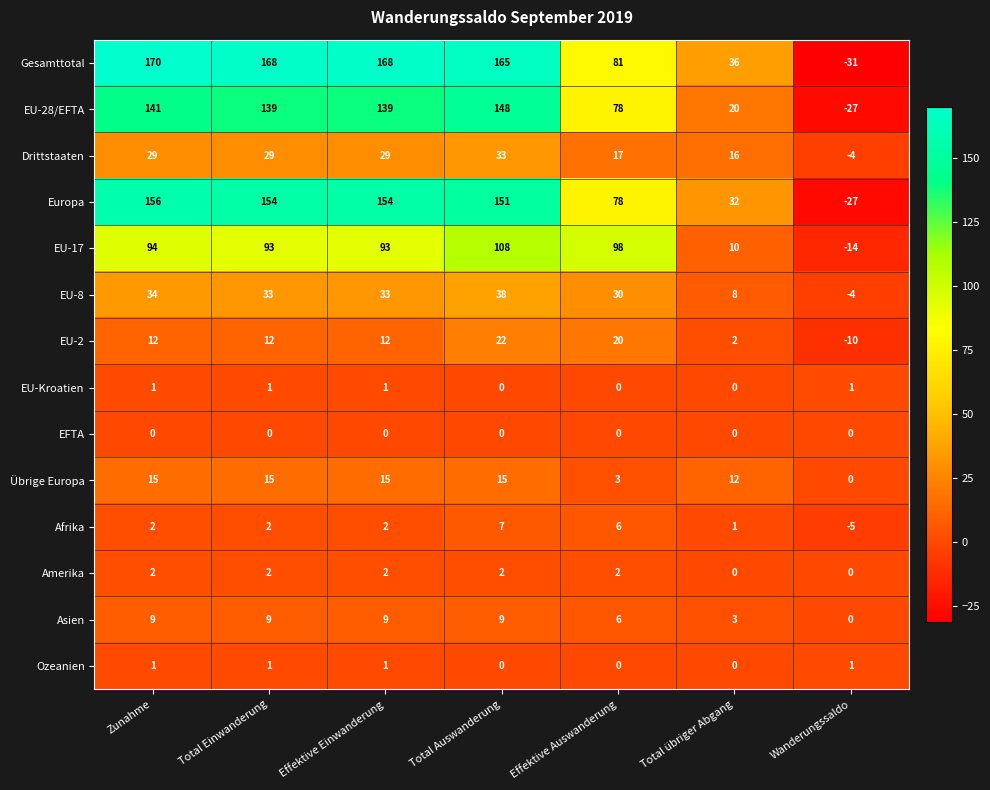

Between Total Einwanderung and Total Auswanderung, which series saw the biggest shift?

EU-17